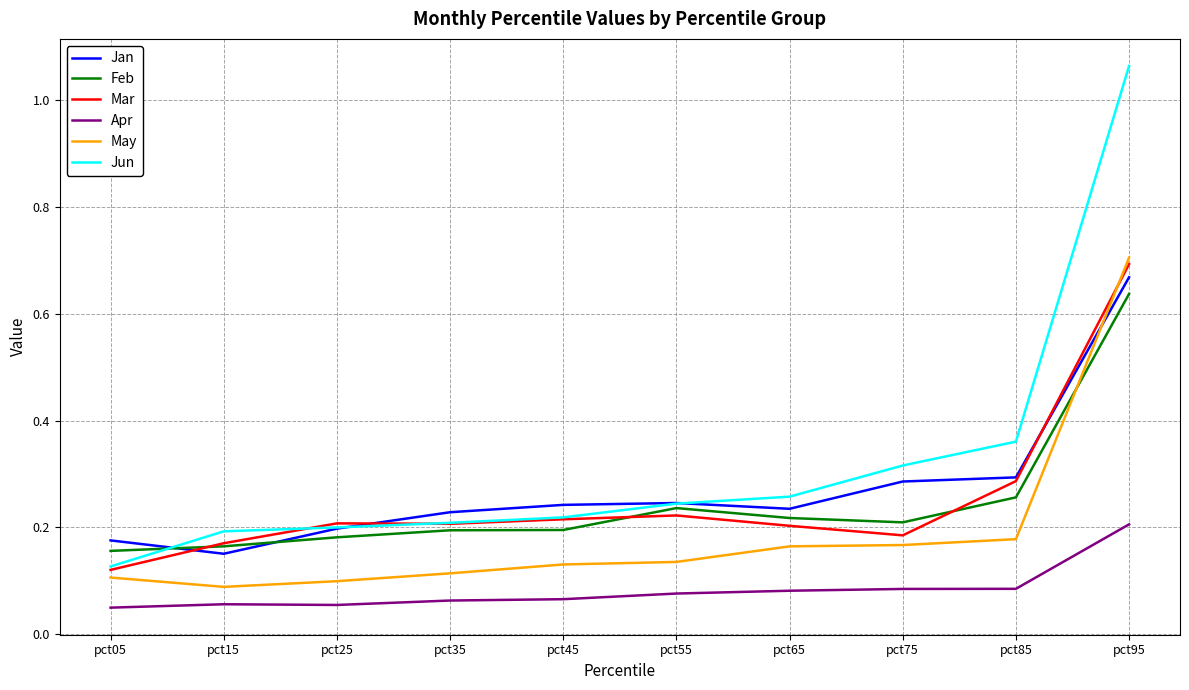

Which series has the largest total across all categories?

Jun